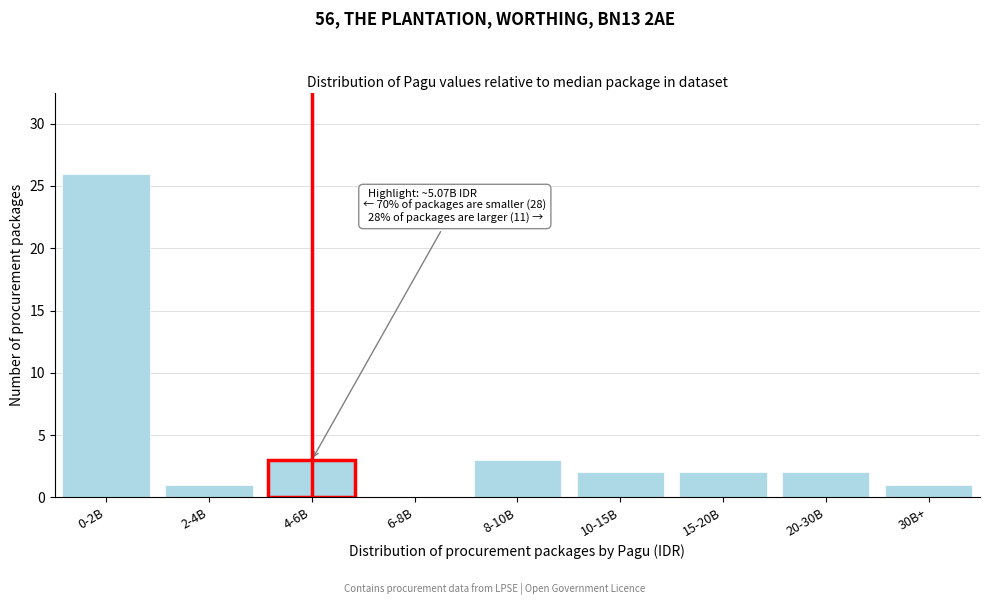

Reading left to right, extract all data points from this chart.

0-2B=26	2-4B=1	4-6B=3	6-8B=0	8-10B=3	10-15B=2	15-20B=2	20-30B=2	30B+=1